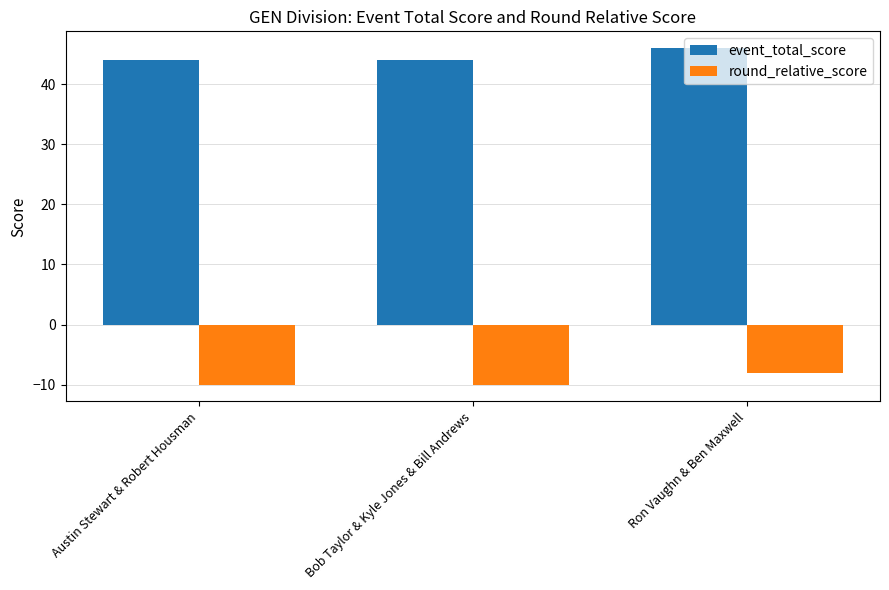

The value of round_relative_score at Ron Vaughn & Ben Maxwell is -8. True or false?

True